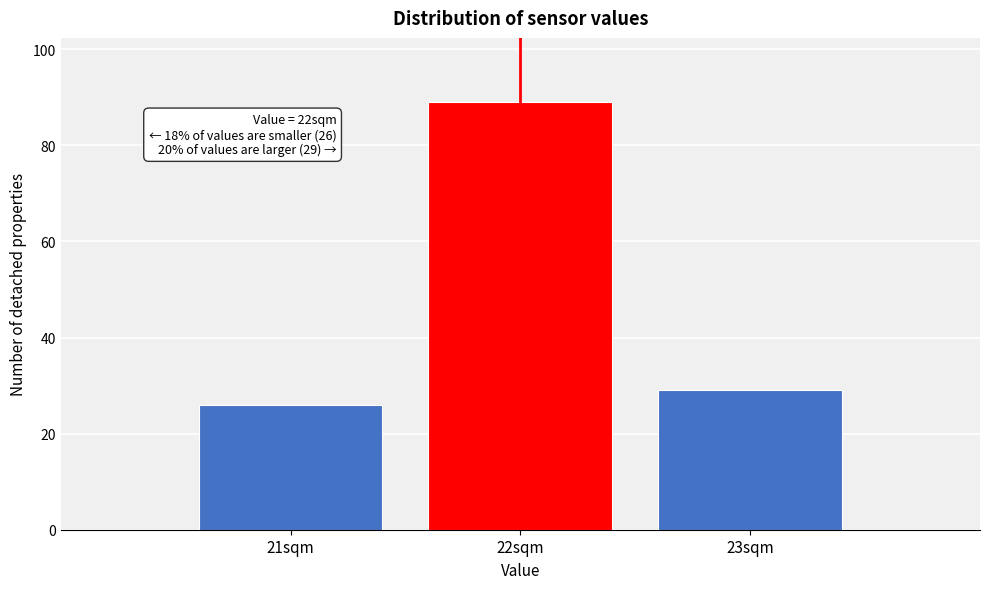

Which range on the x-axis has the tallest bar?

21.5 to 22.5